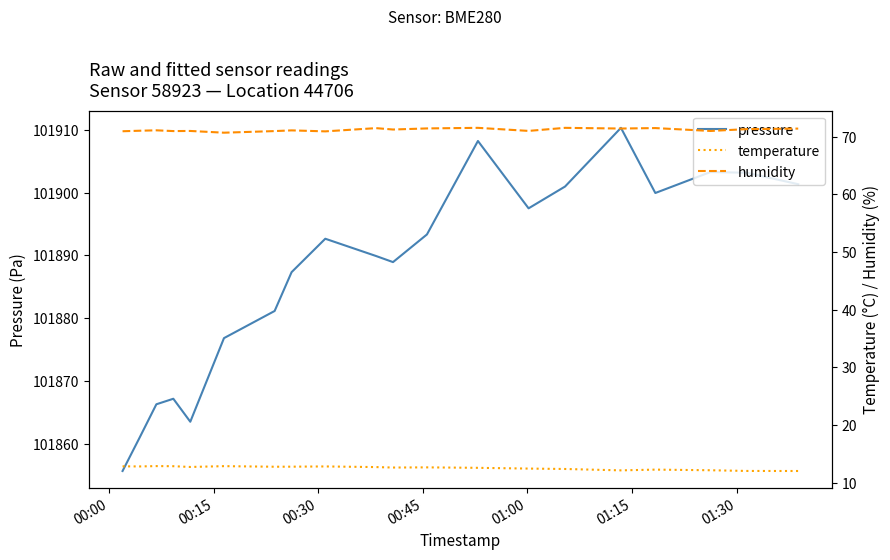

What is the lowest value of the pressure series?

101855.7